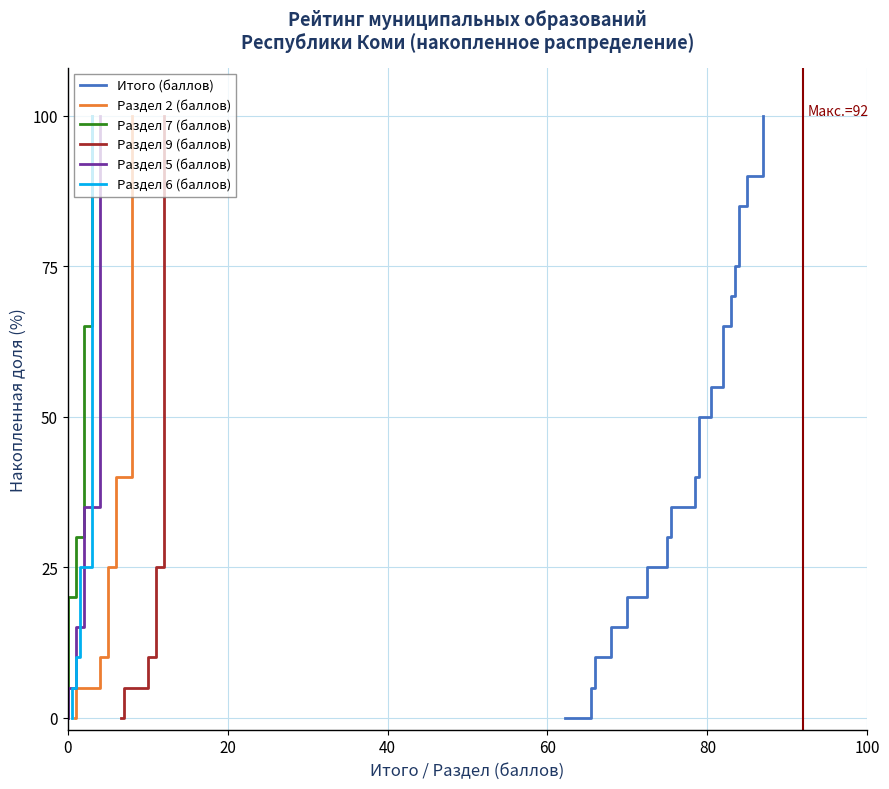

How many values in the Раздел 9 (баллов) series exceed 50?

10